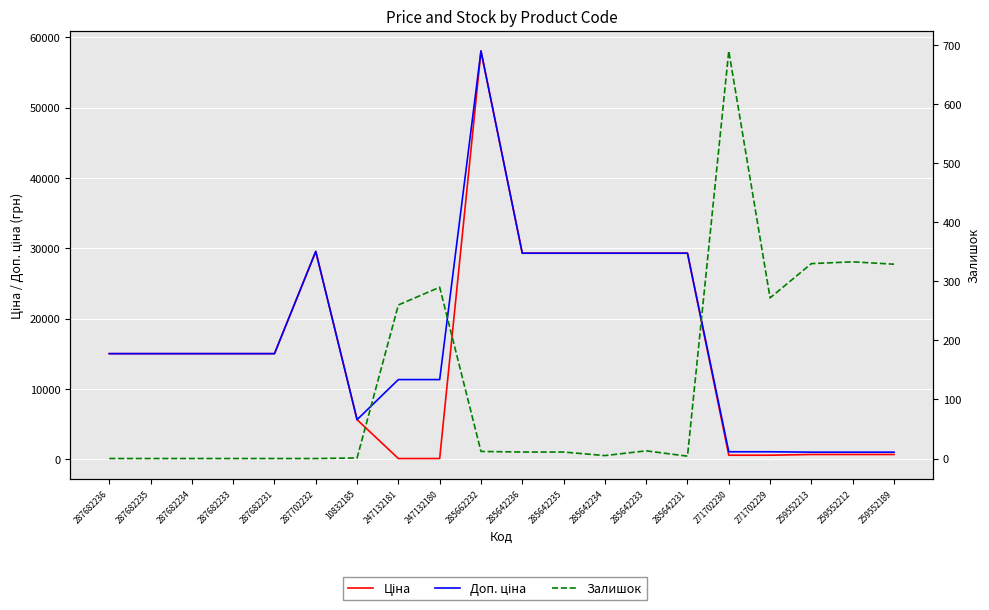

What is the total value across all series at 287682231?

30038.4